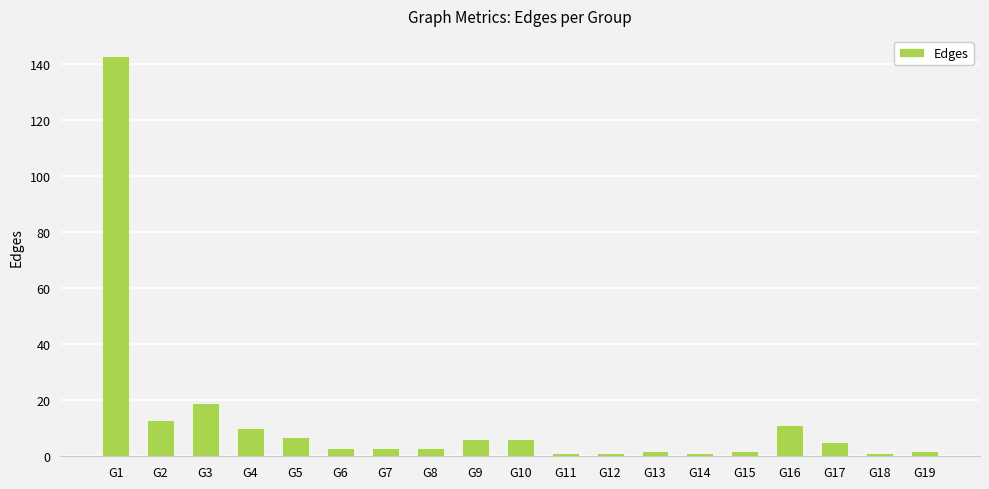

Between G17 and G2, which is larger?

G2